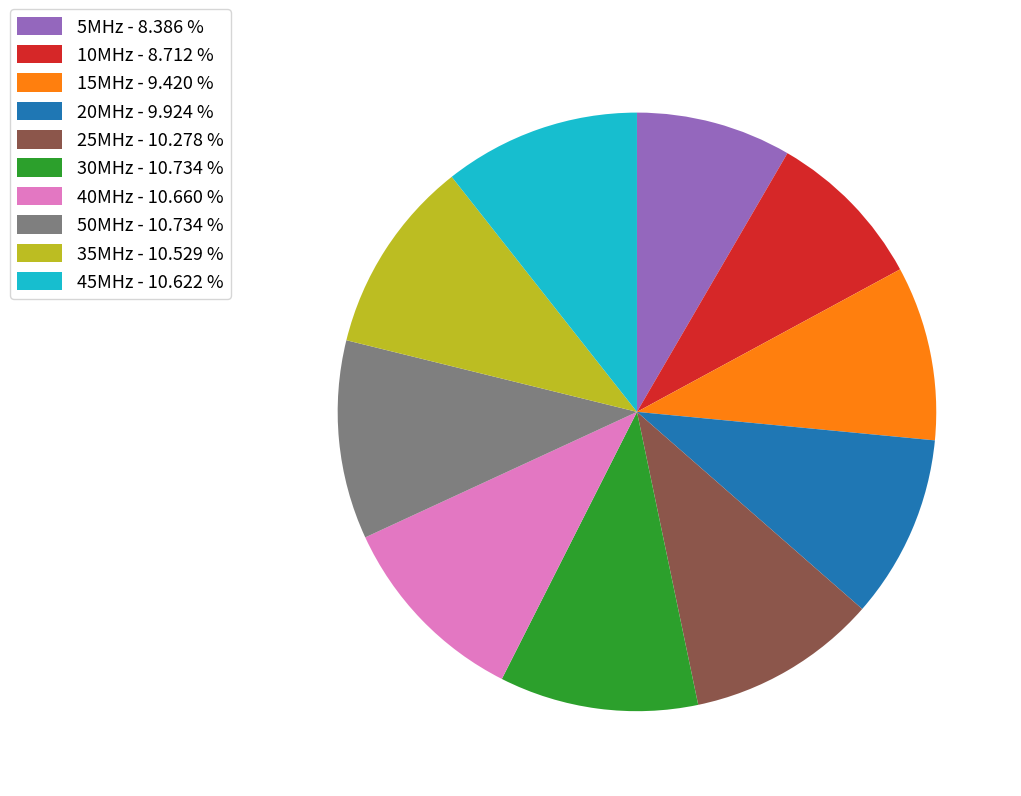

Is there a majority slice in this chart?

No